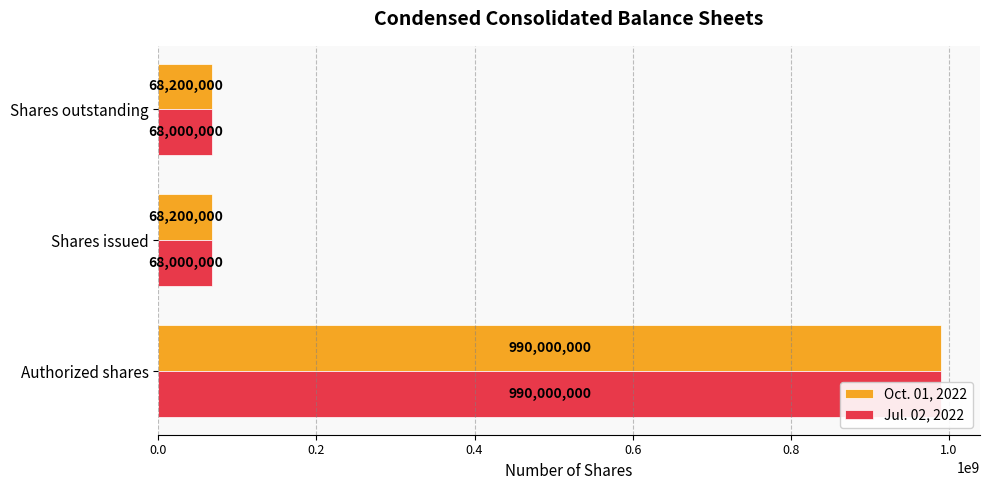

What is the difference between the maximum and second lowest values in the Oct. 01, 2022 series?

921800000